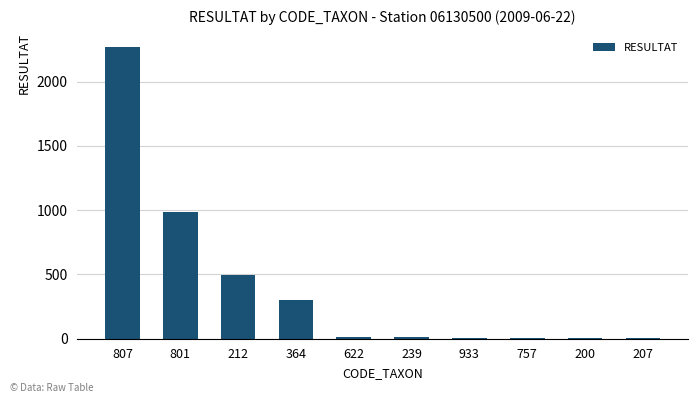

Are the bars grouped side by side (vs. stacked)?

No